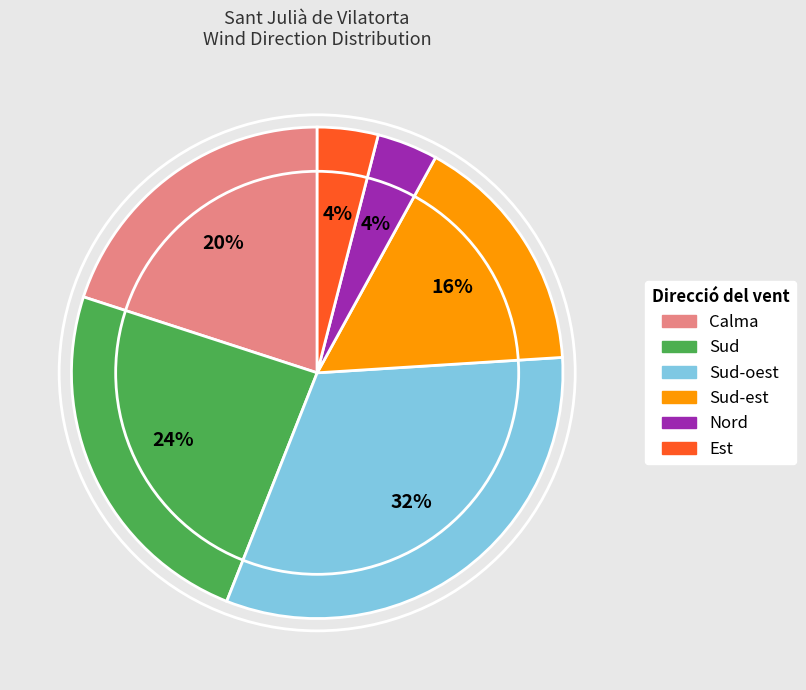

Count the number of slices in the pie.

6